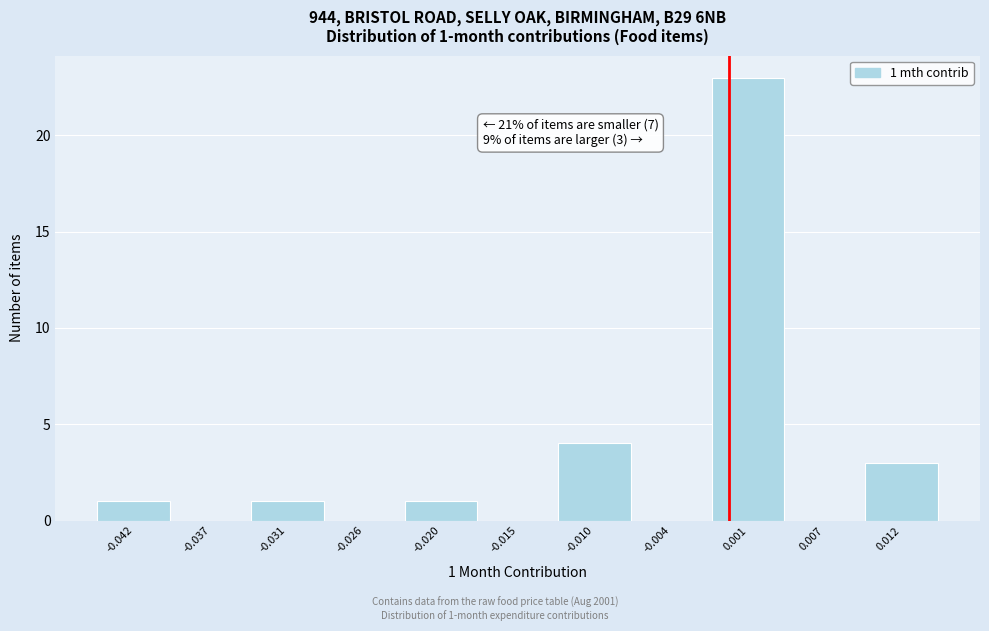

Which range on the x-axis has the tallest bar?

-0.001 to 0.004